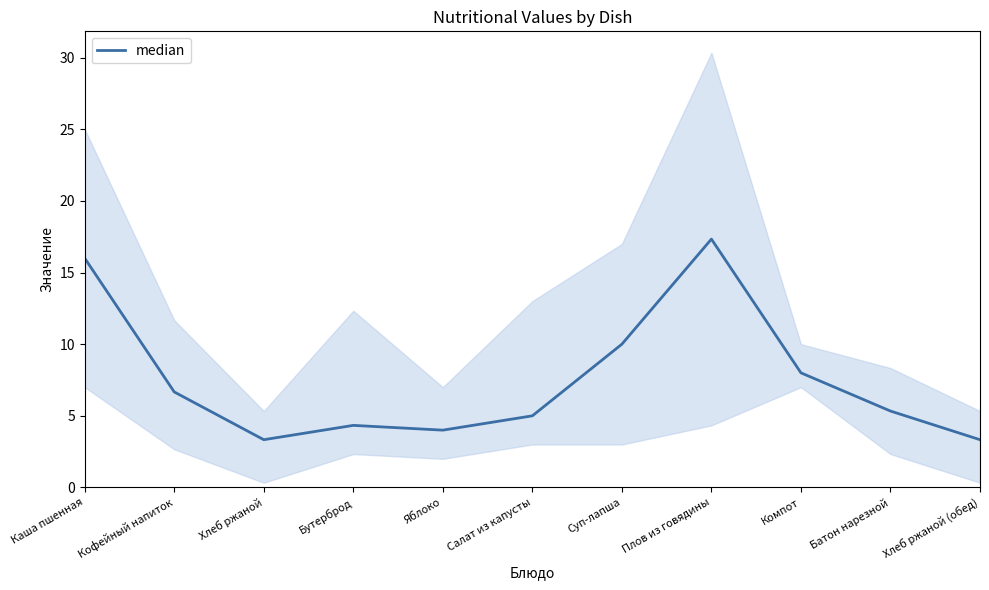

Reading right to left, transcribe all the data shown in this chart.

3.3	5.3	8.0	17.3	10.0	5.0	4.0	4.3	3.3	6.7	16.0